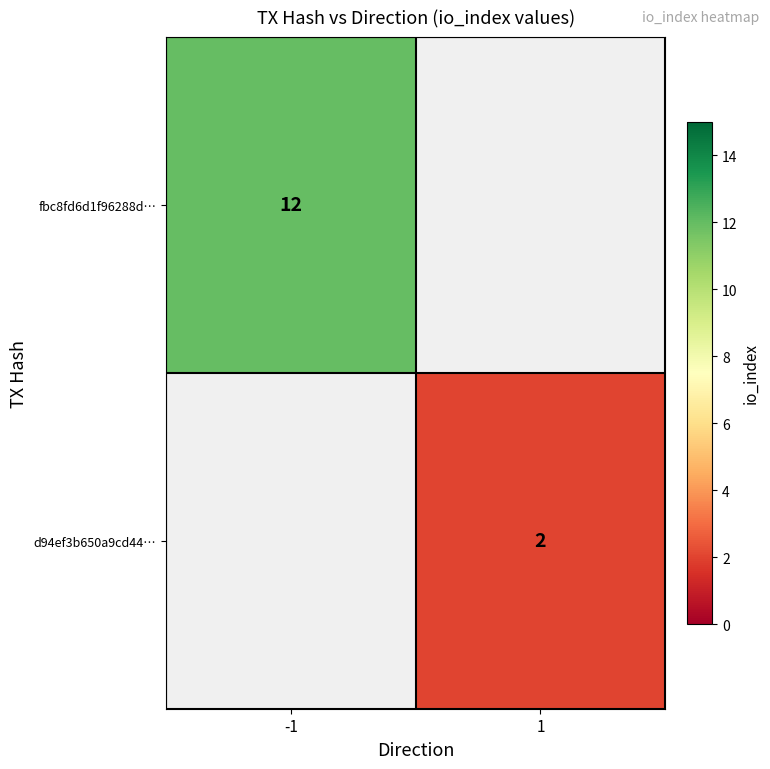

Is the value of d94ef3b650a9cd44… at 1 greater than the value of fbc8fd6d1f96288d… at -1?

No